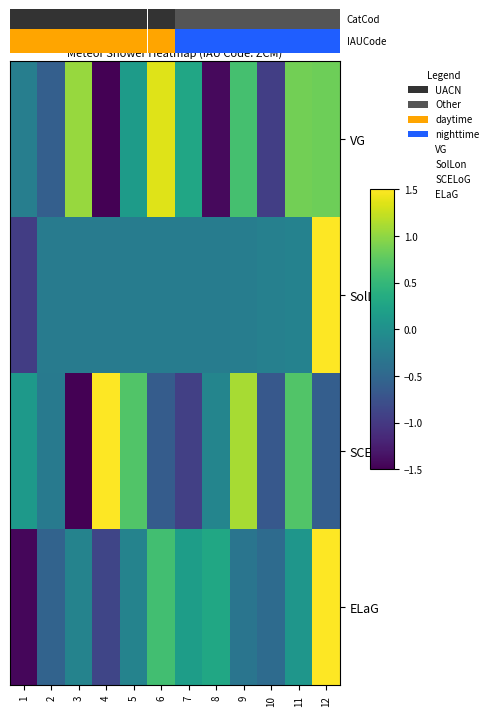

Rank the series by their maximum value, from lowest to highest.

VG, SCELoG, ELaG, SolLon